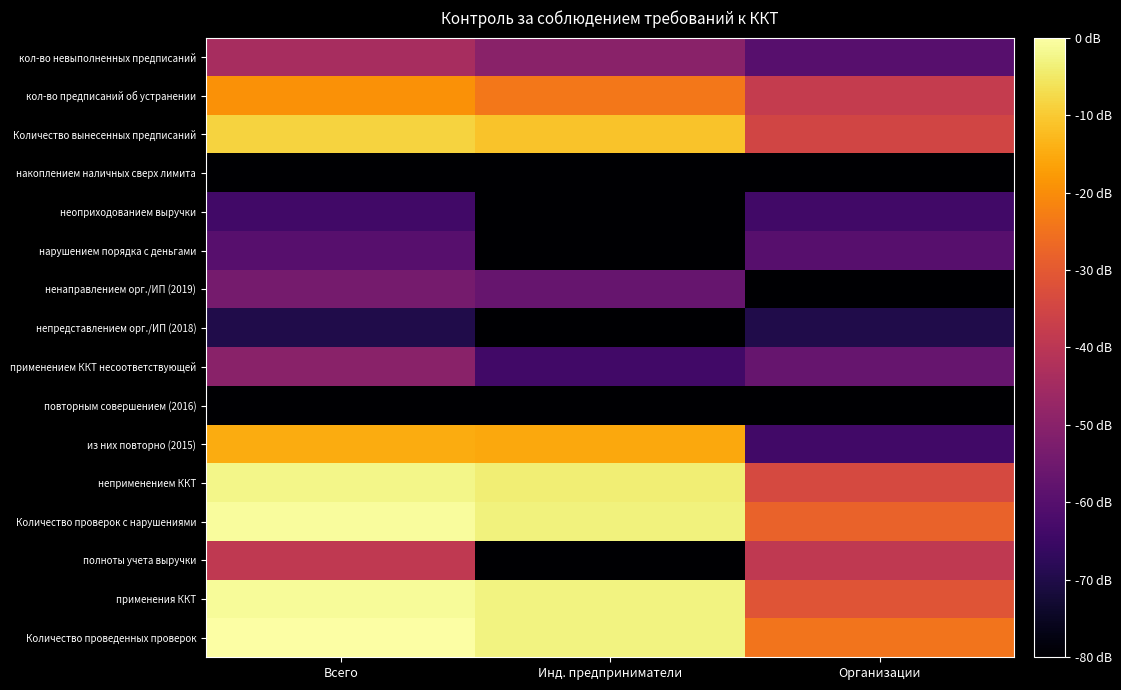

Reading left to right, extract all data points from this chart.

Количество проведенных проверок: Всего=2.4	Инд. предприниматели=2.3	Организации=1.7
применения ККТ: Всего=2.4	Инд. предприниматели=2.3	Организации=1.5
полноты учета выручки: Всего=1.2	Инд. предприниматели=-1.0	Организации=1.2
Количество проверок с нарушениями: Всего=2.4	Инд. предприниматели=2.3	Организации=1.6
неприменением ККТ: Всего=2.3	Инд. предприниматели=2.3	Организации=1.4
из них повторно (2015): Всего=1.9	Инд. предприниматели=1.9	Организации=0.5
повторным совершением (2016): Всего=-1.0	Инд. предприниматели=-1.0	Организации=-1.0
применением ККТ несоответствующей: Всего=0.9	Инд. предприниматели=0.5	Организации=0.7
непредставлением орг./ИП (2018): Всего=0.3	Инд. предприниматели=-1.0	Организации=0.3
ненаправлением орг./ИП (2019): Всего=0.8	Инд. предприниматели=0.7	Организации=0.0
нарушением порядка с деньгами: Всего=0.6	Инд. предприниматели=-1.0	Организации=0.6
неоприходованием выручки: Всего=0.5	Инд. предприниматели=-1.0	Организации=0.5
накоплением наличных сверх лимита: Всего=0.0	Инд. предприниматели=-1.0	Организации=0.0
Количество вынесенных предписаний: Всего=2.1	Инд. предприниматели=2.1	Организации=1.3
кол-во предписаний об устранении: Всего=1.8	Инд. предприниматели=1.7	Организации=1.3
кол-во невыполненных предписаний: Всего=1.1	Инд. предприниматели=0.9	Организации=0.6